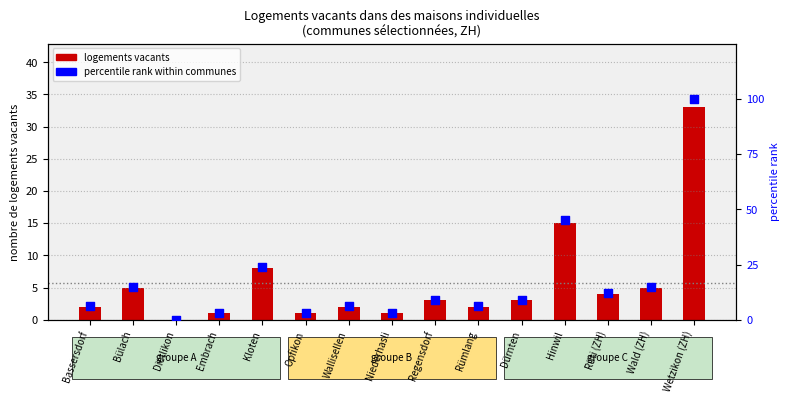

What is the total value across all series at Opfikon?

4